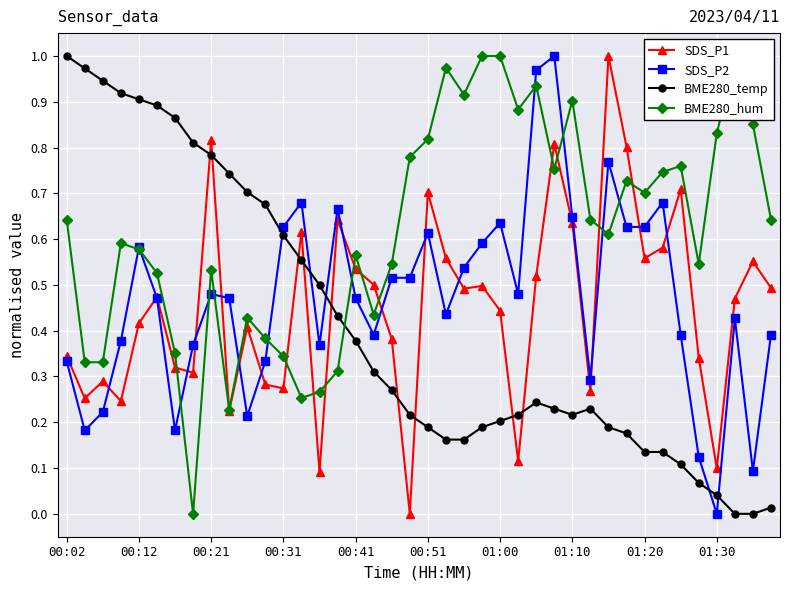

True or false: BME280_hum has more than 2 points higher than both neighbors.

True